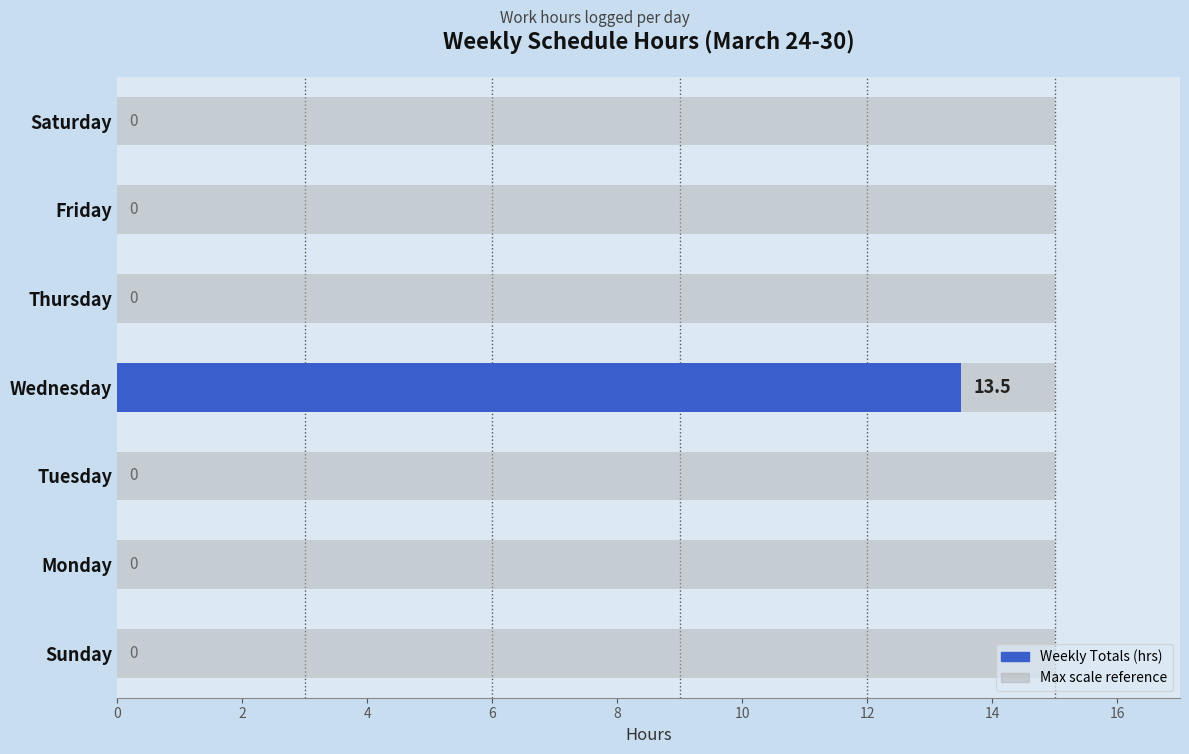

What value does the data have at Wednesday?

13.5